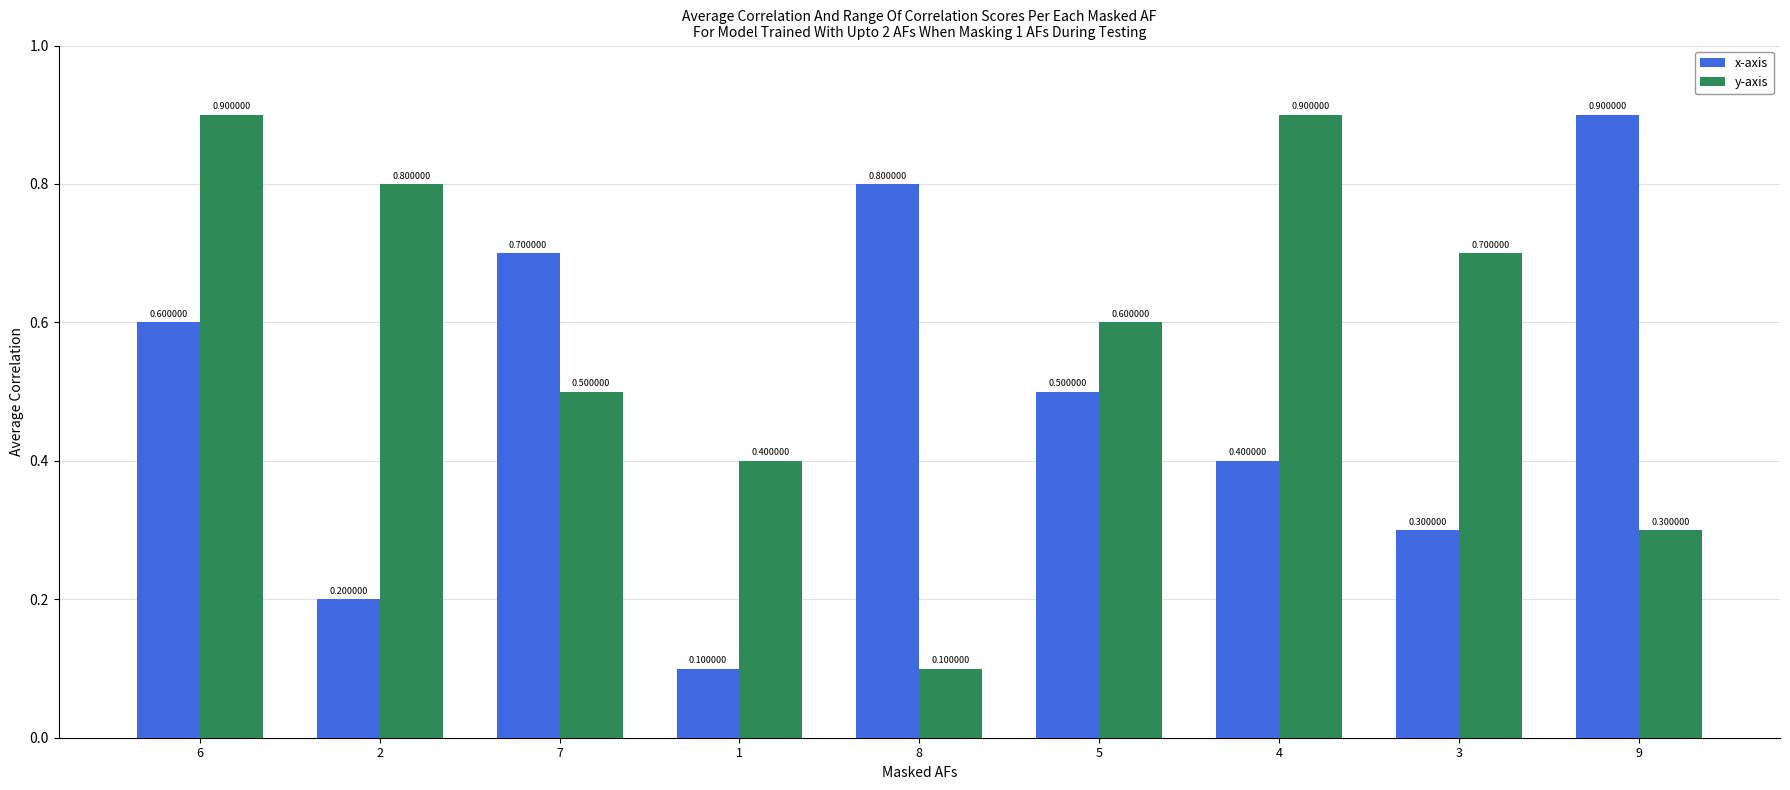

What are all the series names shown in the legend?

x-axis, y-axis